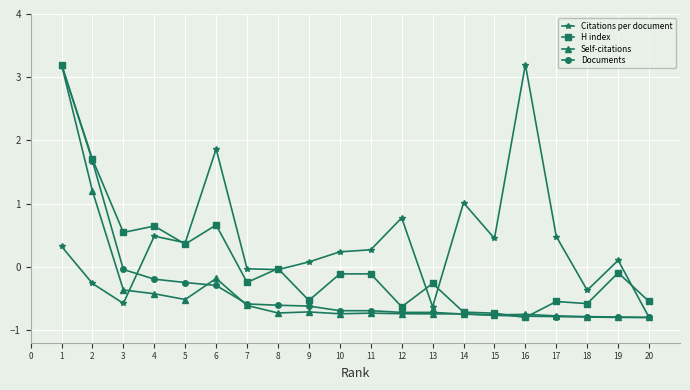

What is the spread (max minus min) of values at 15?

1.2